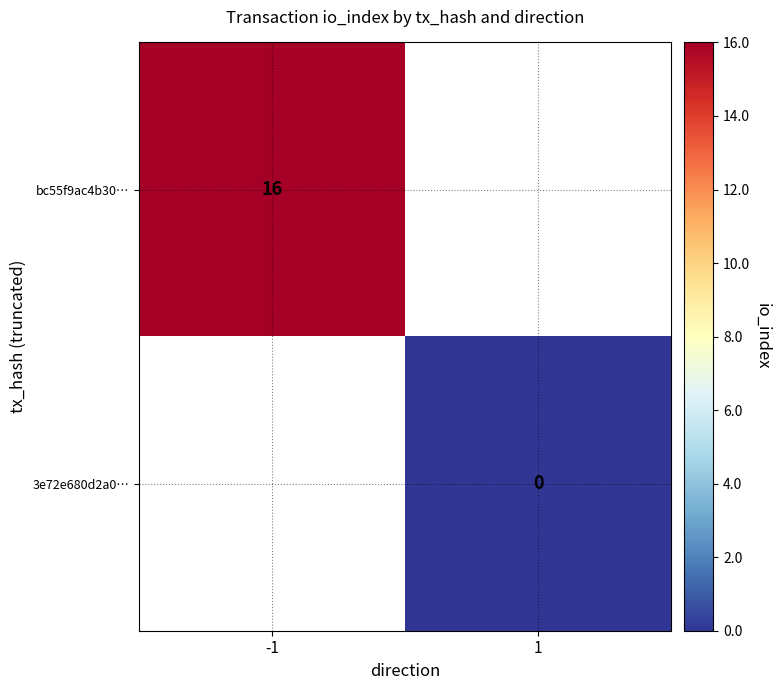

Is the value of bc55f9ac4b30… at -1 greater than the value of 3e72e680d2a0… at 1?

Yes